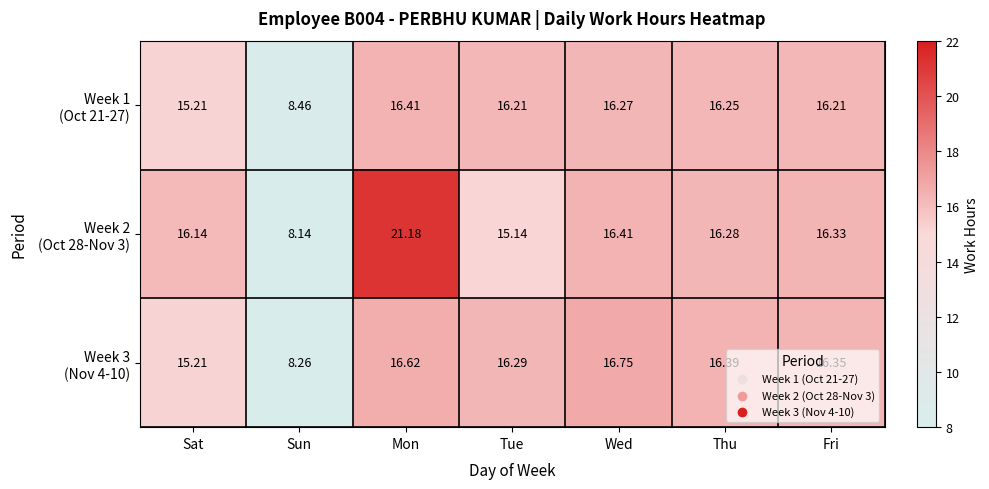

At which category is the sum across all series the highest?

Mon